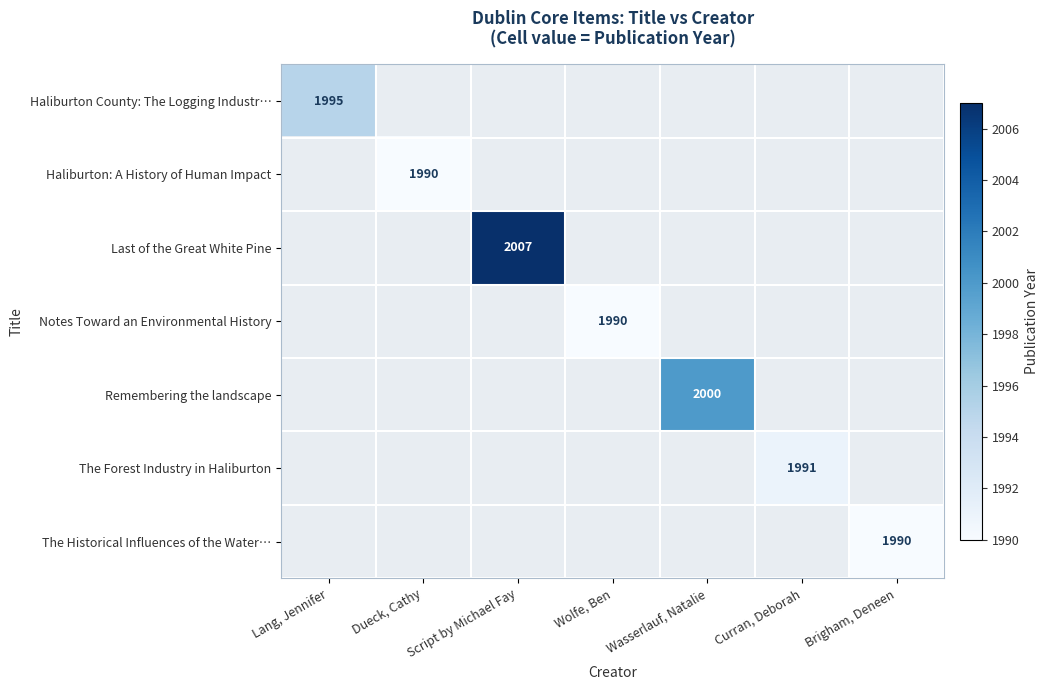

True or false: The Historical Influences of the Water… has a value of 1187 at Brigham, Deneen.

False